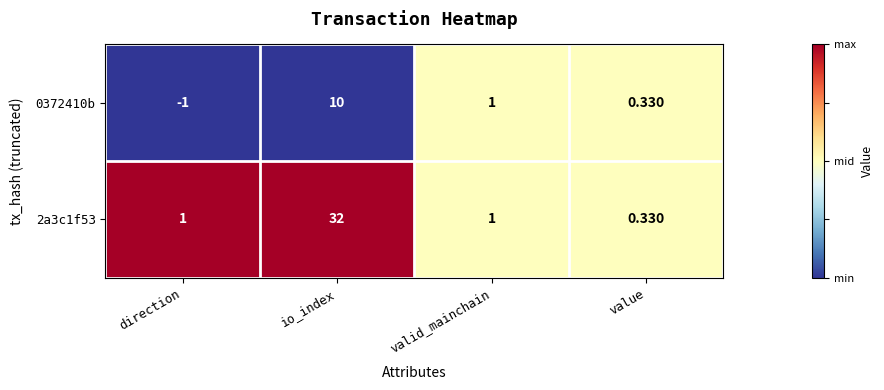

Where is 0372410b nearest to the value 4?

valid_mainchain